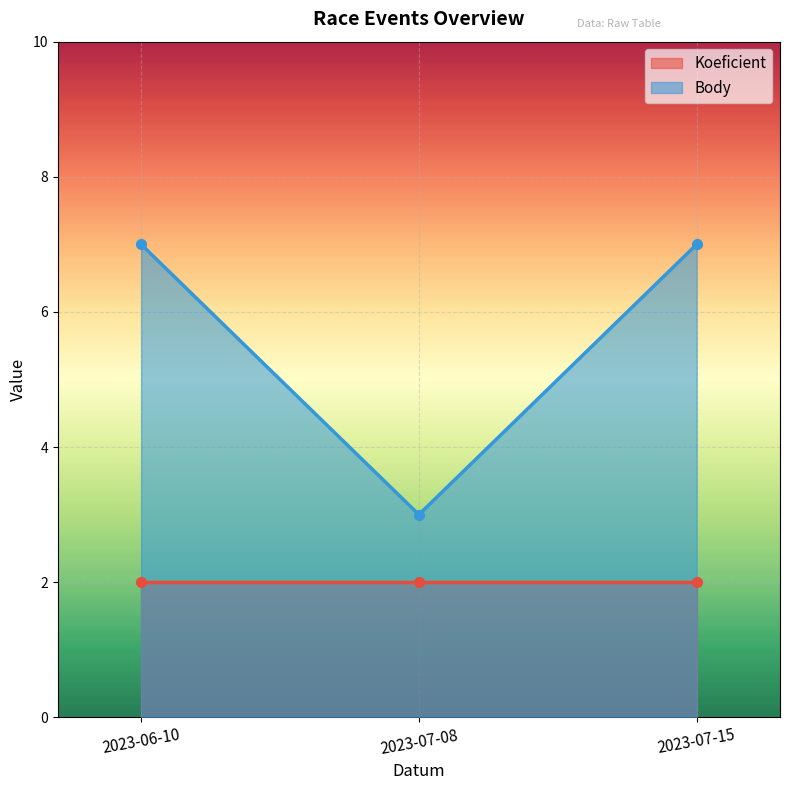

Approximately how many times larger is the value at 2023-07-15 compared to 2023-07-08?

2.3